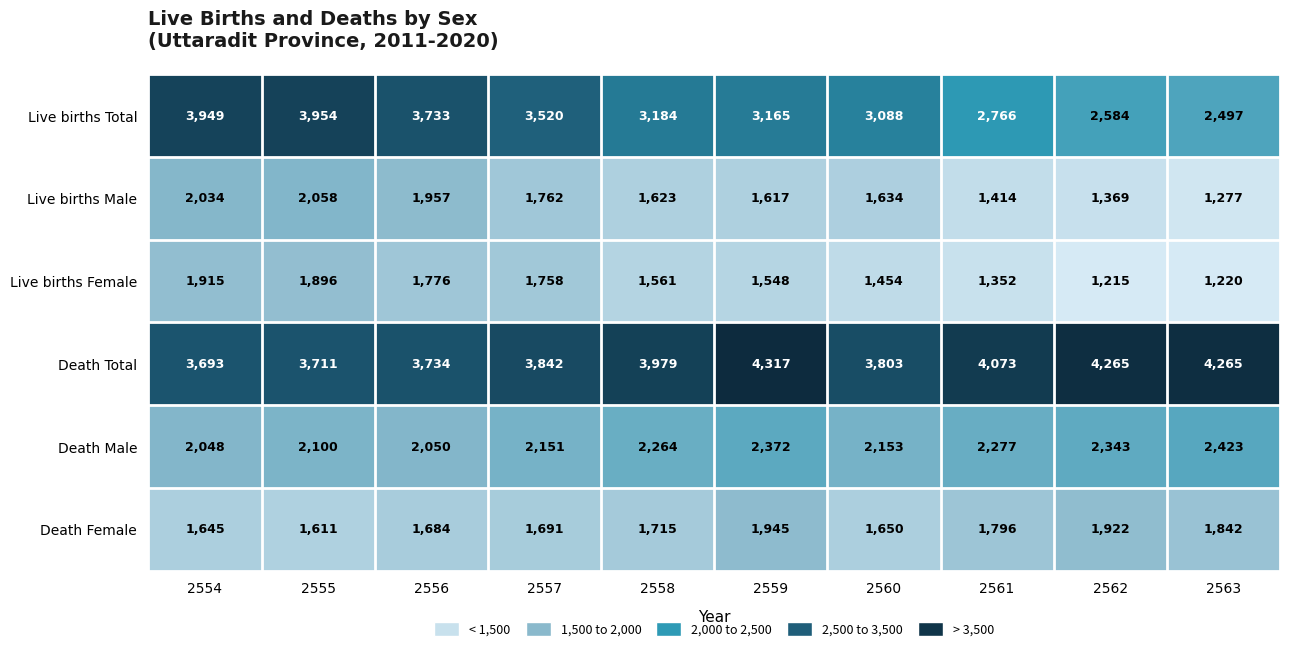

Which series changed the most between 2554 and 2555?

Death Male